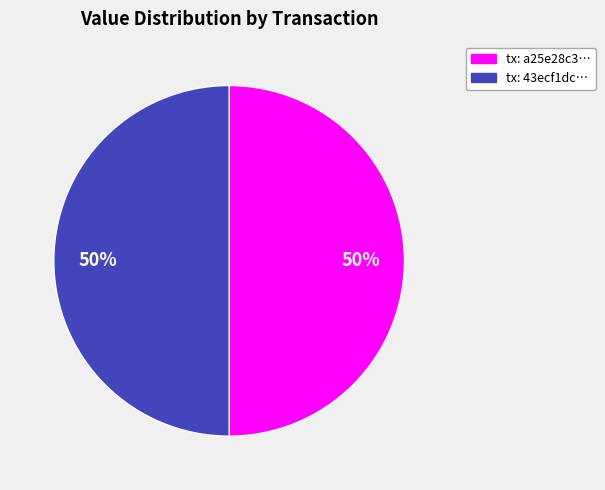

To the nearest percent, what is the average slice percentage?

50%